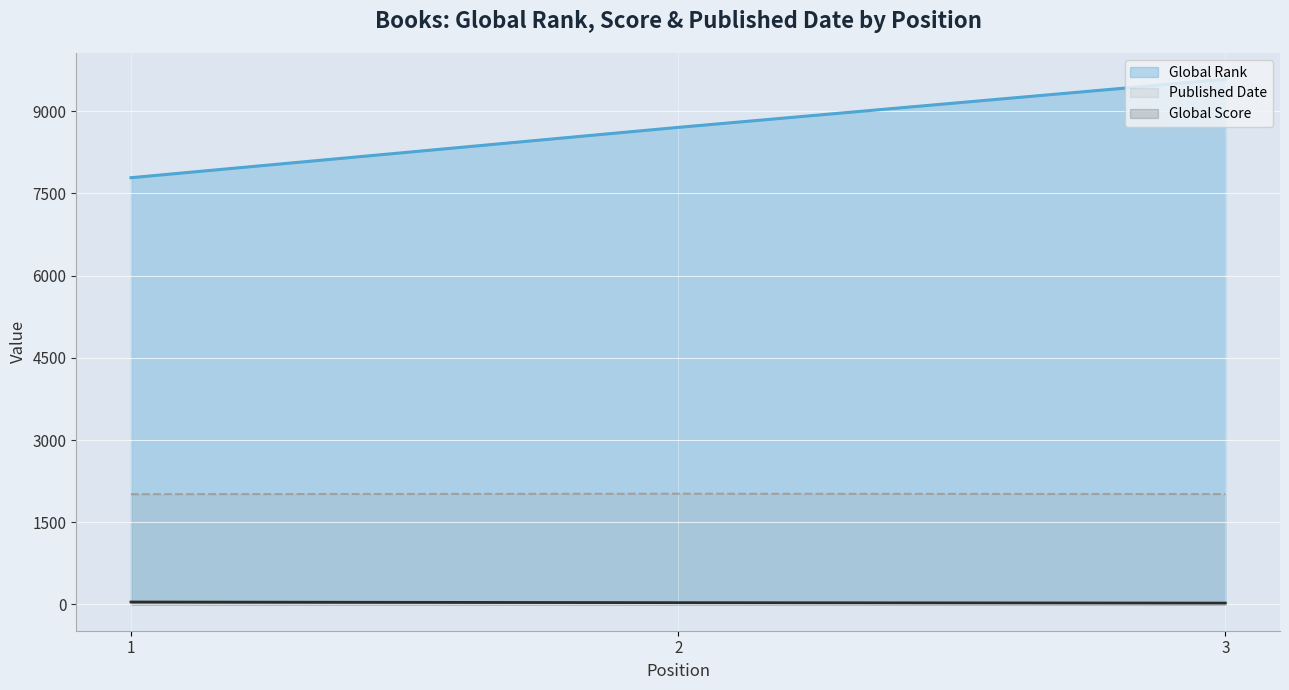

Which has a higher value, 3 or 2?

3